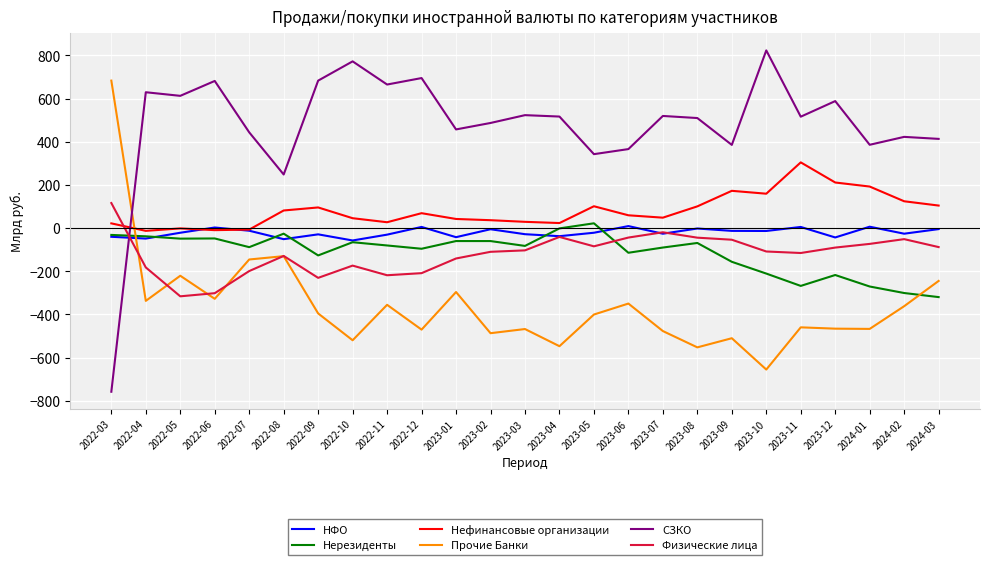

Where does the Физические лица series first go above -108?

2022-03